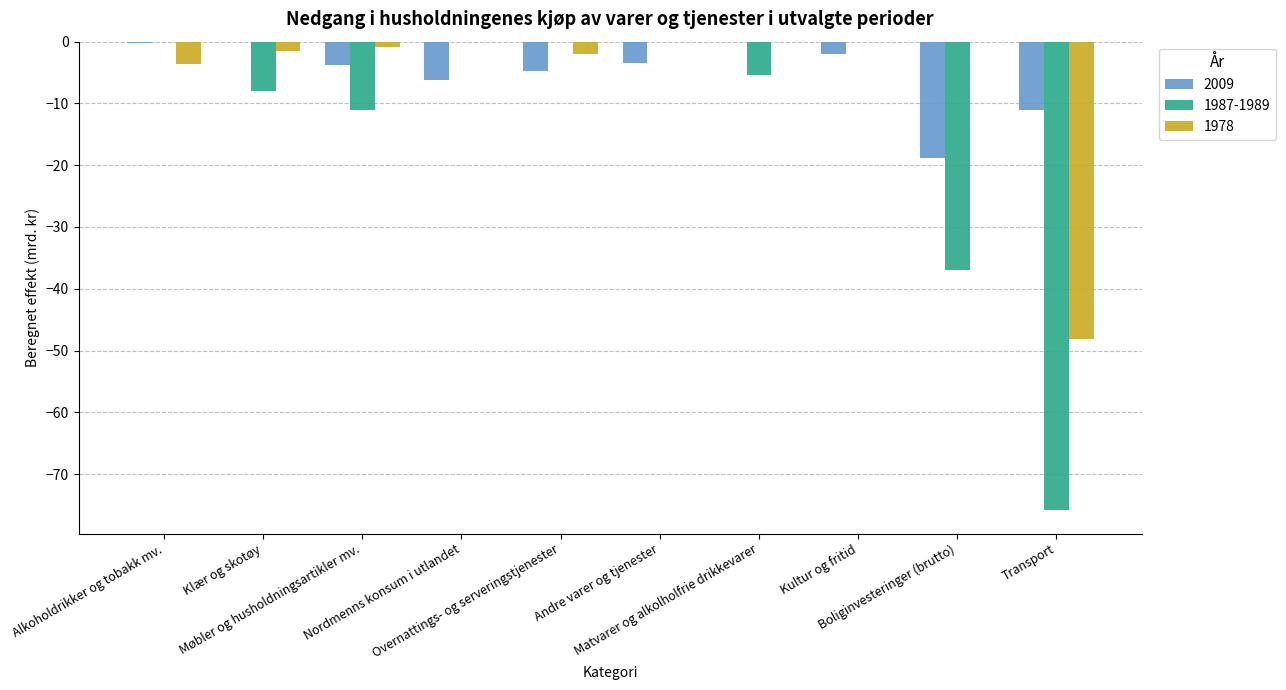

What is the sum of all 2009 values?

-50.4